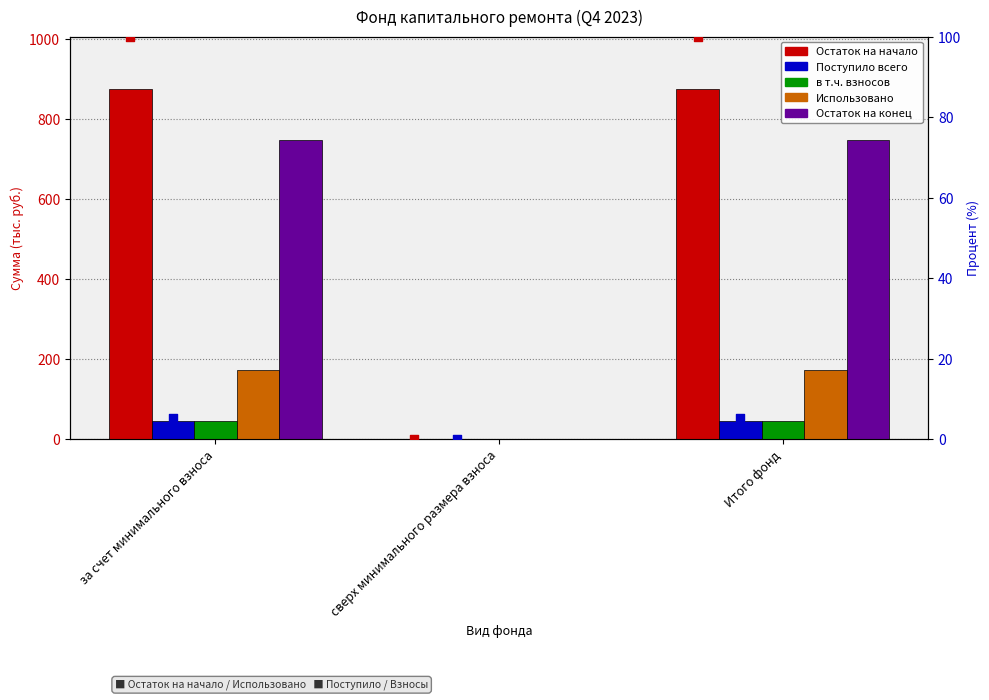

Is the value of Использовано at сверх минимального размера взноса greater than the value of Остаток на начало at сверх минимального размера взноса?

No